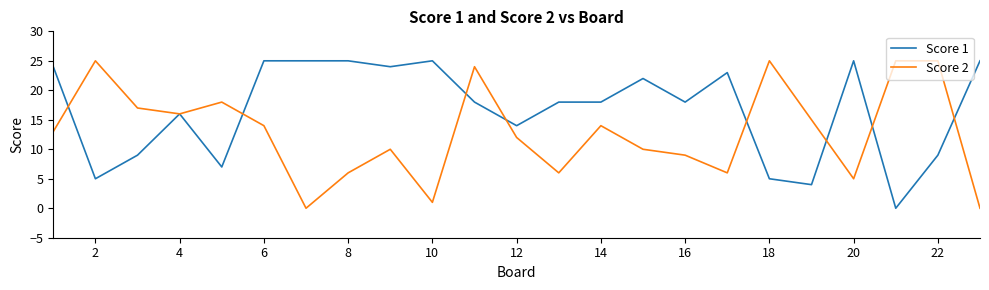

Which series has the largest total across all categories?

Score 1